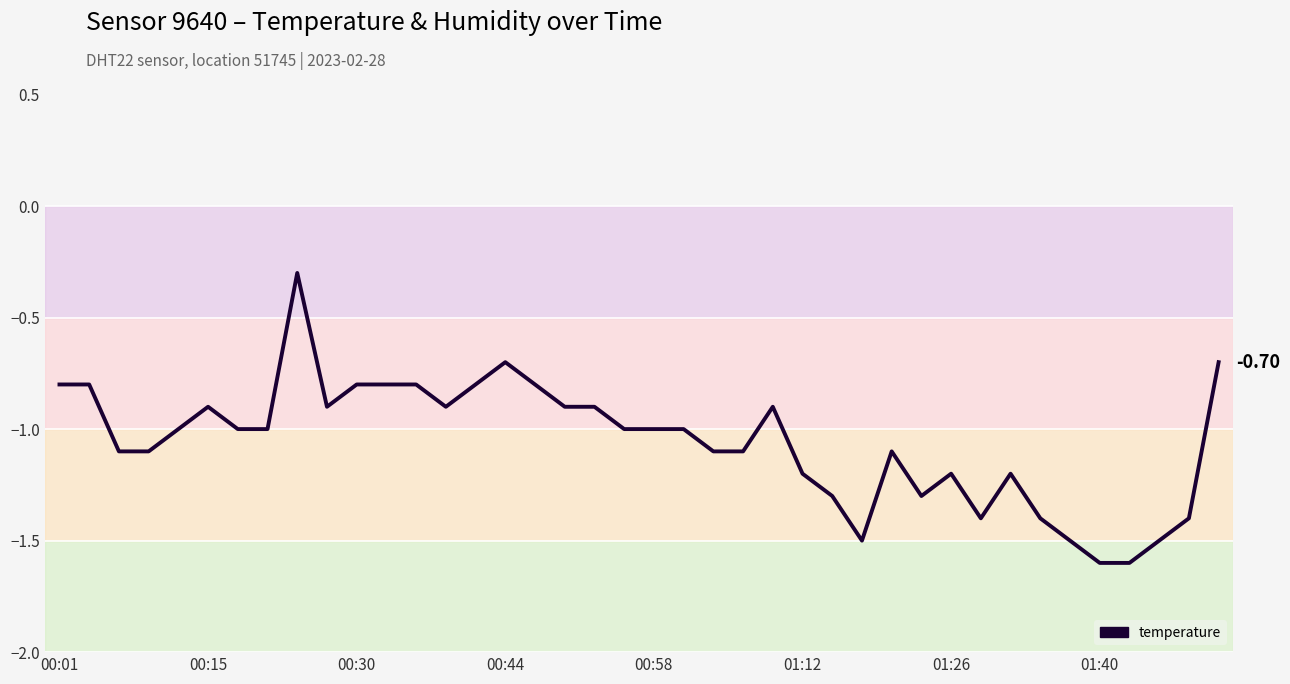

Reading right to left, extract all data points from this chart.

-0.7	-1.4	-1.5	-1.6	-1.6	-1.5	-1.4	-1.2	-1.4	-1.2	-1.3	-1.1	-1.5	-1.3	-1.2	-0.9	-1.1	-1.1	-1.0	-1.0	-1.0	-0.9	-0.9	-0.8	-0.7	-0.8	-0.9	-0.8	-0.8	-0.8	-0.9	-0.3	-1.0	-1.0	-0.9	-1.0	-1.1	-1.1	-0.8	-0.8